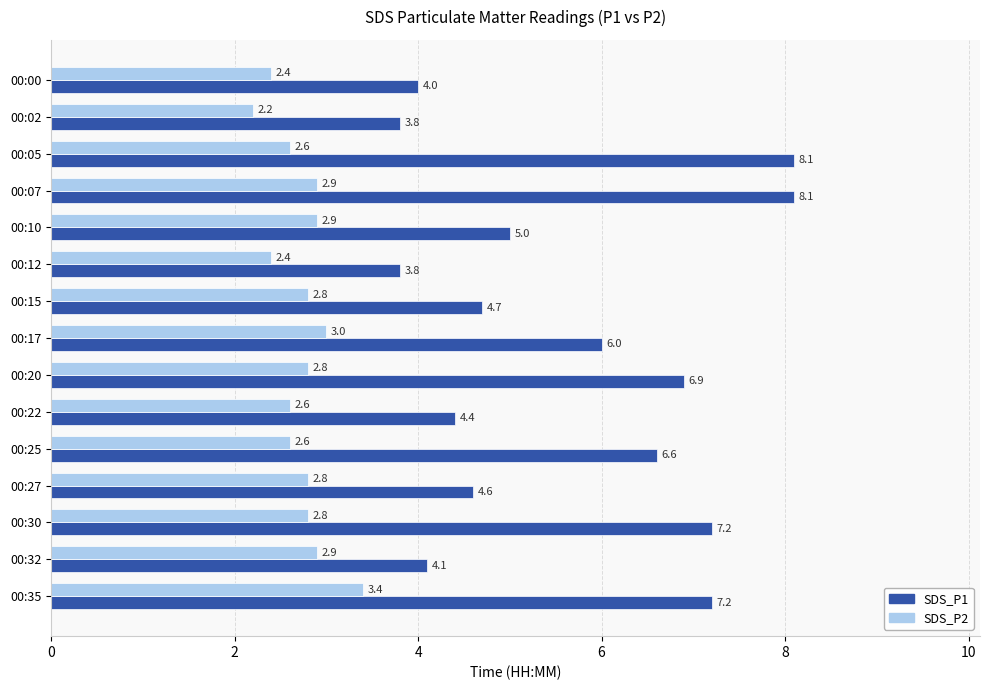

List the series in order of their overall mean, lowest first.

SDS_P2, SDS_P1